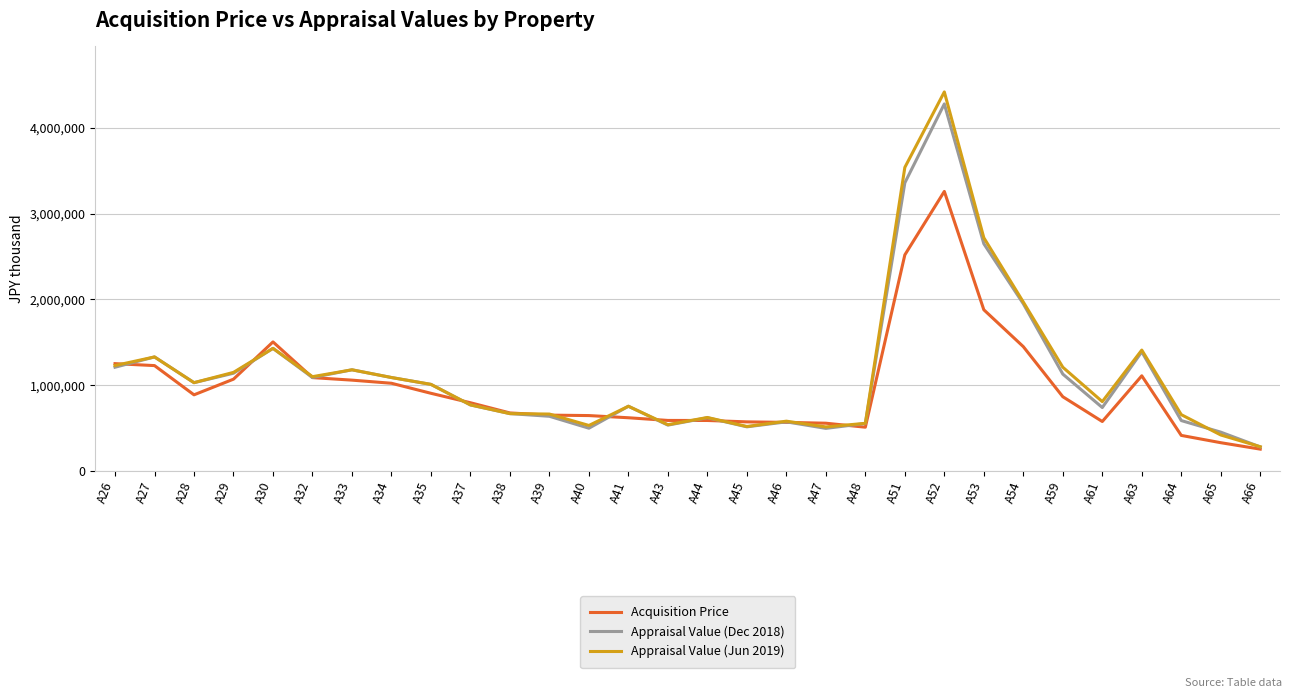

How many series are shown in this chart?

3